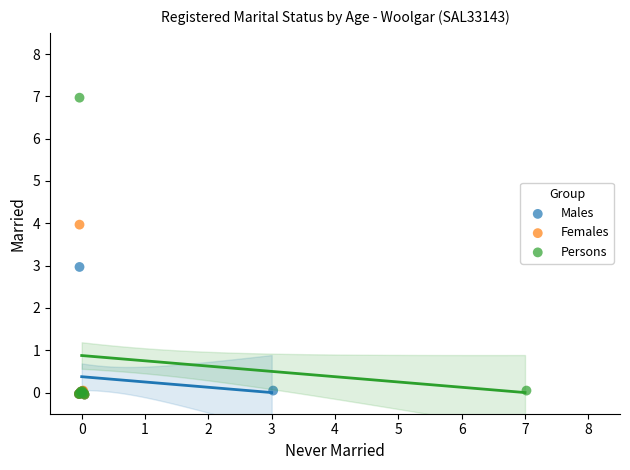

Which series reaches the maximum Y coordinate?

Persons